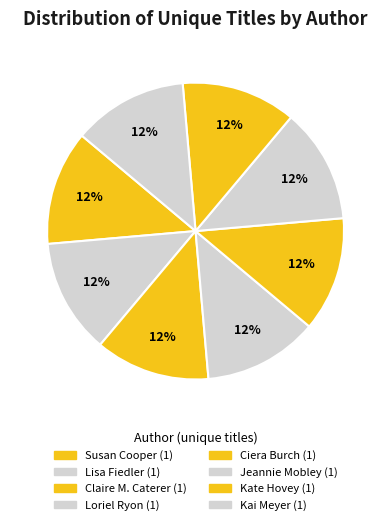

Which slice is the largest?

Susan Cooper